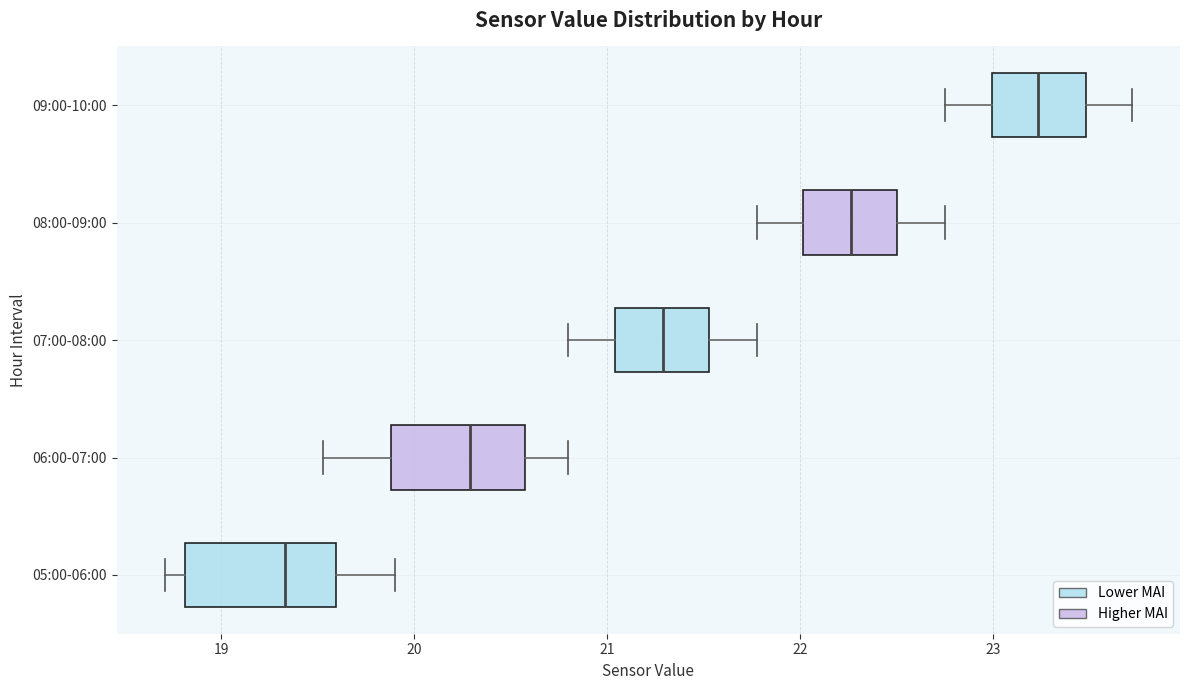

Reading bottom to top, read every box against the x-axis: the position of its median line, the range the box covers, and the ends of its whiskers. The values are not printed on the chart, so give them approximately, as read against the axis.

05:00-06:00: median 19.3, box 18.8 to 19.6, whiskers 18.7 to 19.9
06:00-07:00: median 20.3, box 19.9 to 20.6, whiskers 19.5 to 20.8
07:00-08:00: median 21.3, box 21.0 to 21.5, whiskers 20.8 to 21.8
08:00-09:00: median 22.3, box 22.0 to 22.5, whiskers 21.8 to 22.8
09:00-10:00: median 23.2, box 23.0 to 23.5, whiskers 22.8 to 23.7